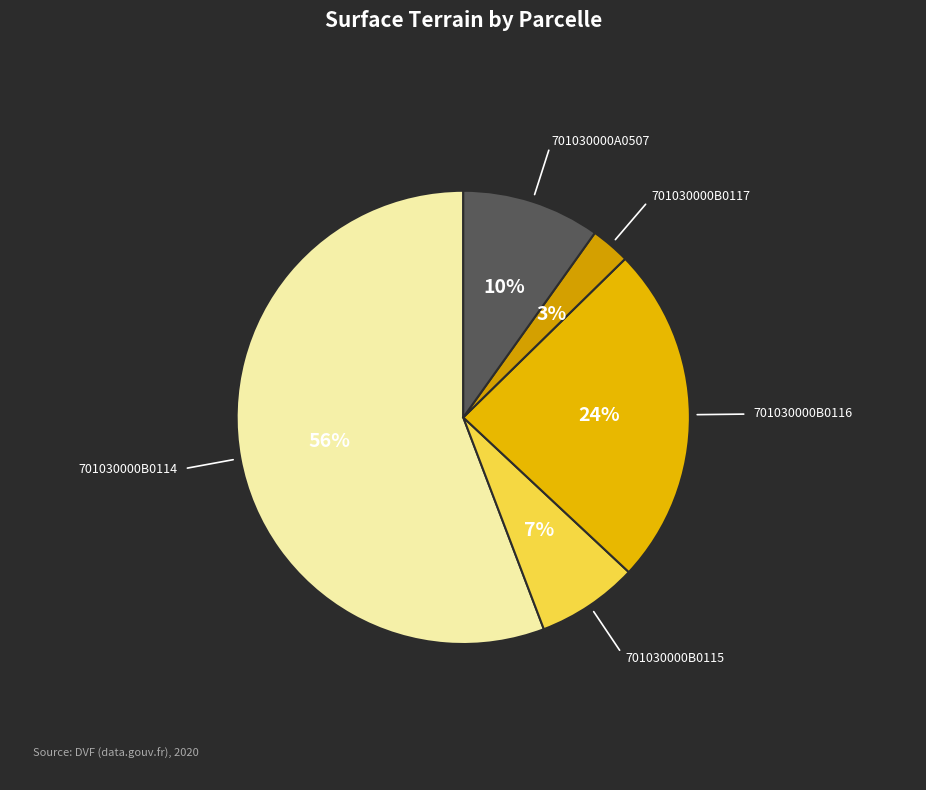

Rank the categories by value from lowest to highest.

701030000B0117, 701030000B0115, 701030000A0507, 701030000B0116, 701030000B0114